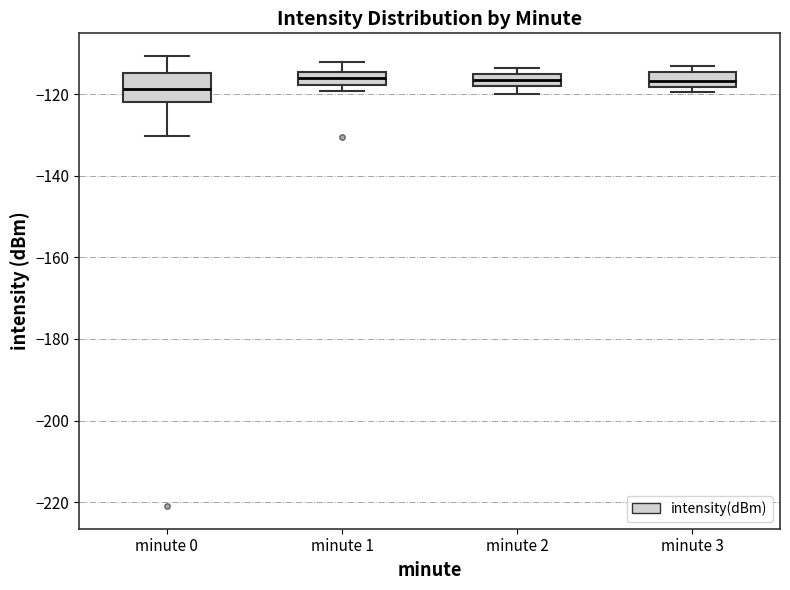

Reading left to right, read every box against the y-axis: the position of its median line, the range the box covers, and the ends of its whiskers. The values are not printed on the chart, so give them approximately, as read against the axis.

minute 0: median -118, box -122 to -114, whiskers -130 to -110
minute 1: median -116, box -118 to -114, whiskers -120 to -112
minute 2: median -116, box -118 to -114, whiskers -120 to -114 (just above the box's upper edge)
minute 3: median -116, box -118 to -114, whiskers -120 to -114 (just above the box's upper edge)